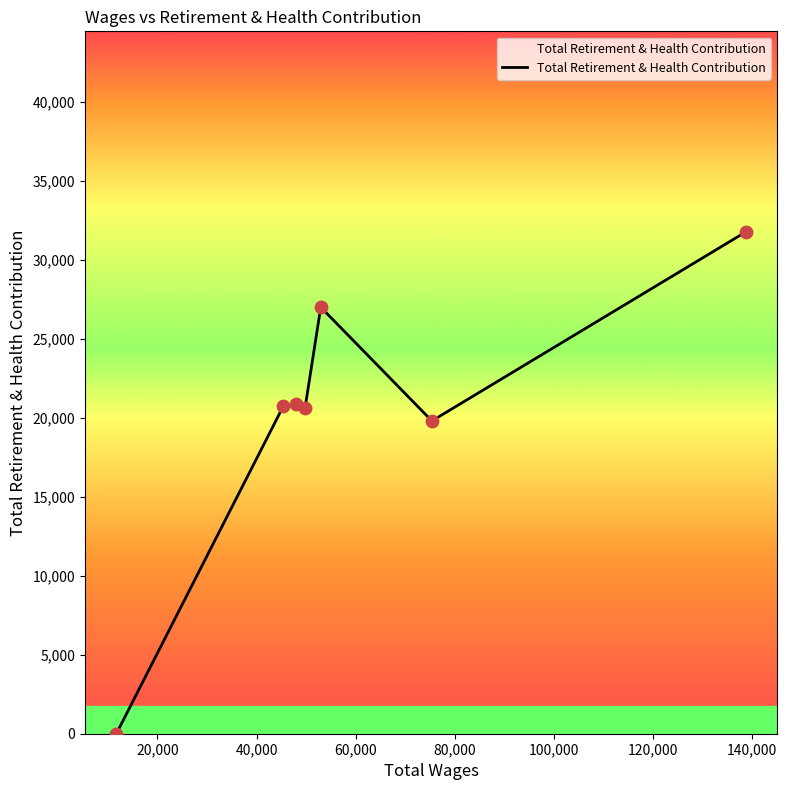

How many interior local peaks (higher than both neighbors) does the data have?

2